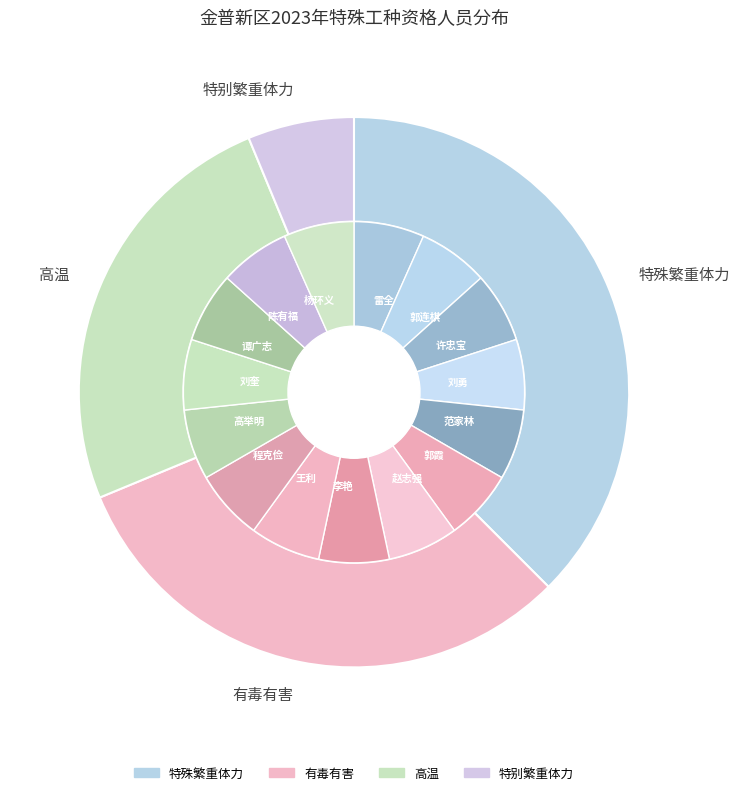

To the nearest percent, what percentage of the pie is 特殊繁重体力?

38%